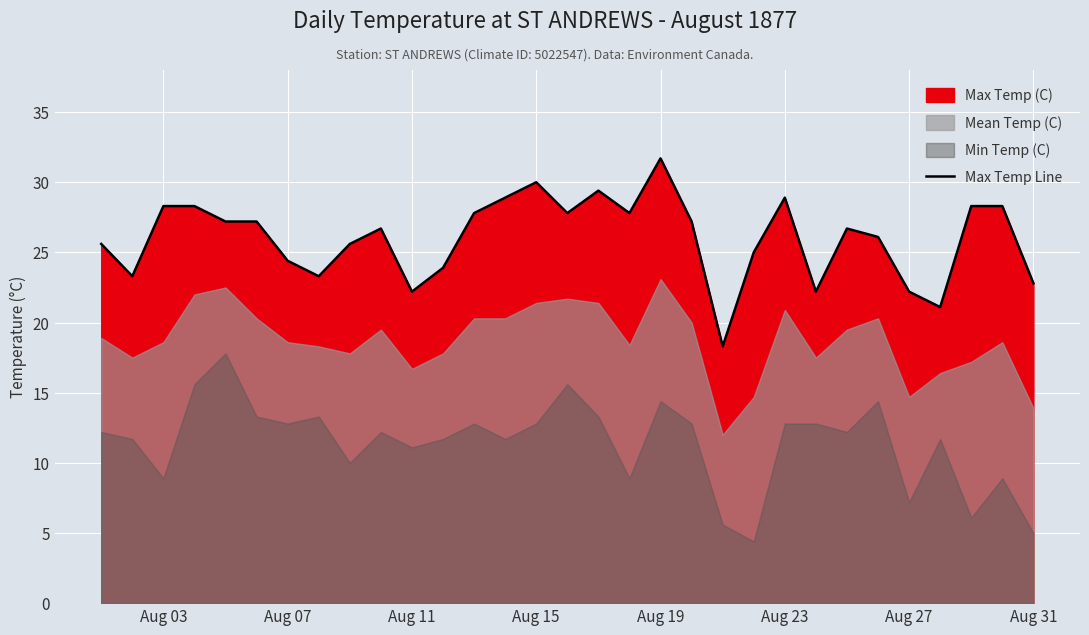

Which category has the highest value in the Max Temp Line series?

Aug 19